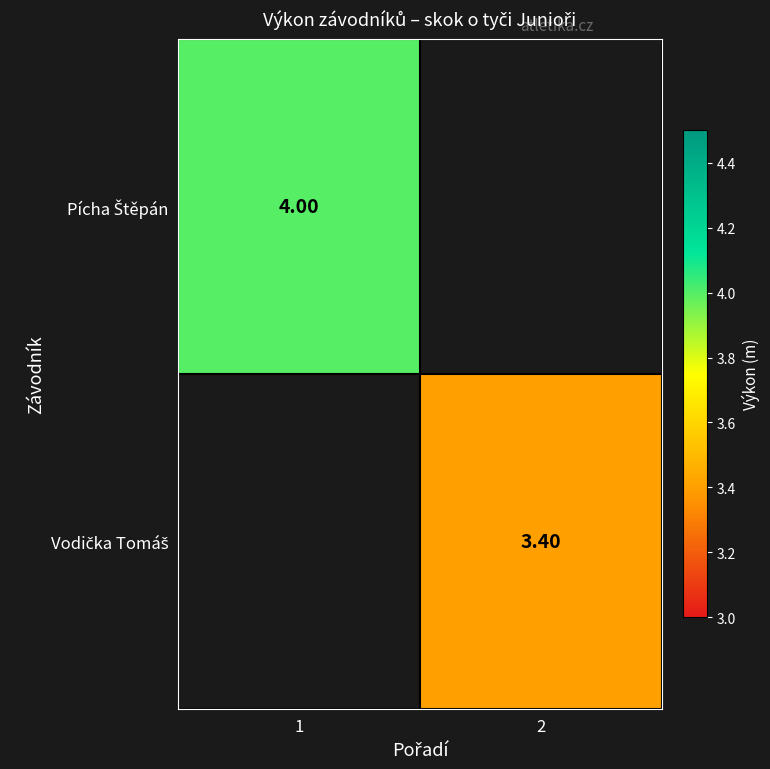

Is it true that Pícha Štěpán equals 1.5 at 1?

False